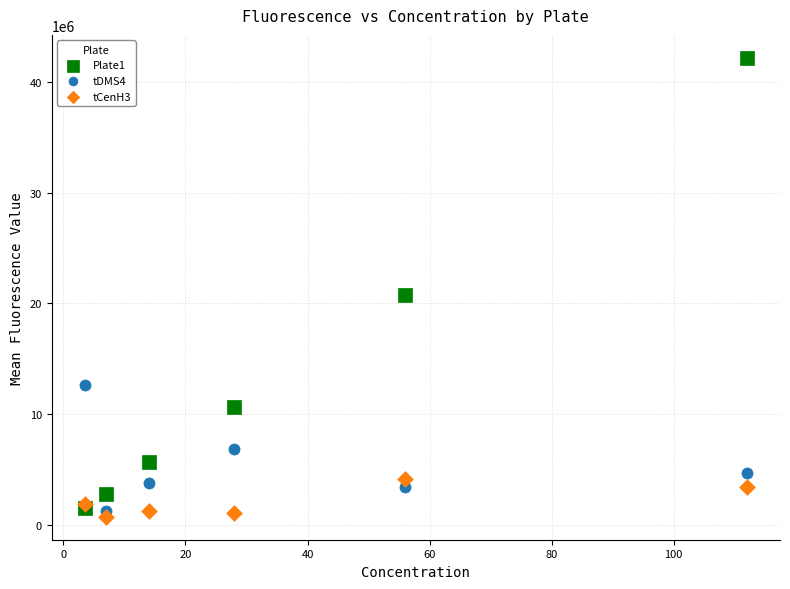

Which series contains the highest Y value?

Plate1